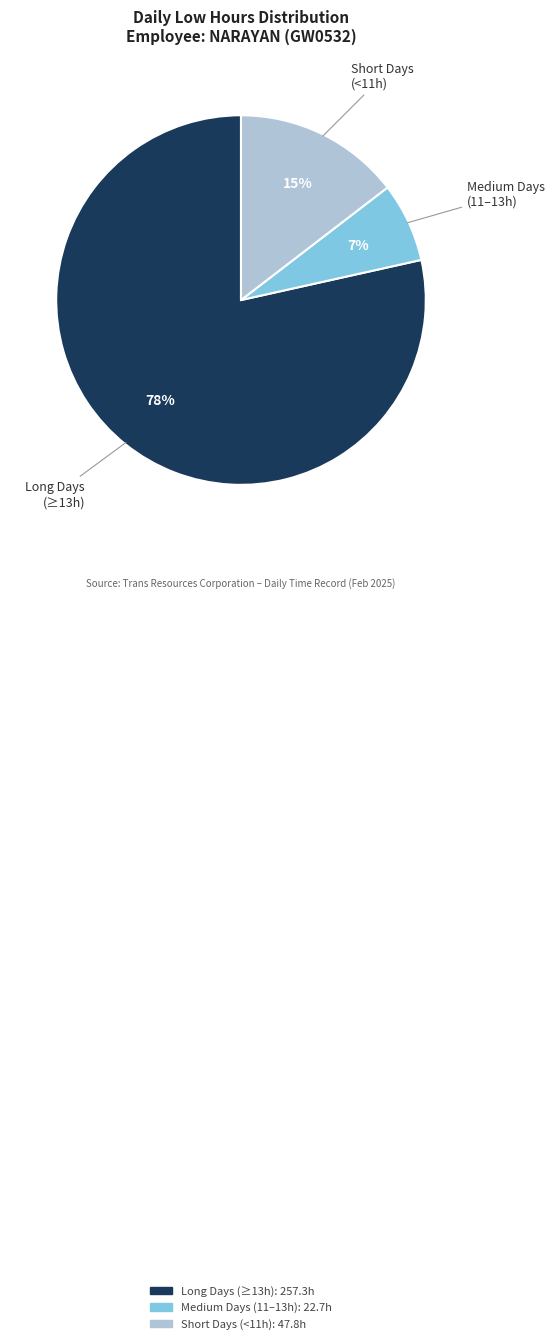

Does any single category account for the majority?

Yes